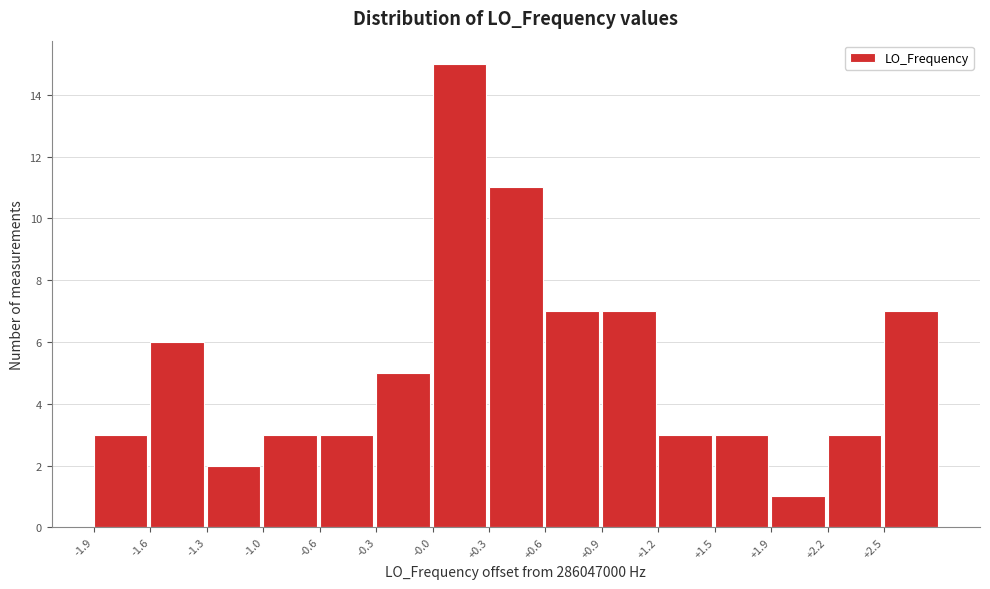

Reading left to right, list all the values displayed in this chart.

-1.9=3	-1.6=6	-1.3=2	-1.0=3	-0.6=3	-0.3=5	-0.0=15	+0.3=11	+0.6=7	+0.9=7	+1.2=3	+1.5=3	+1.9=1	+2.2=3	+2.5=7